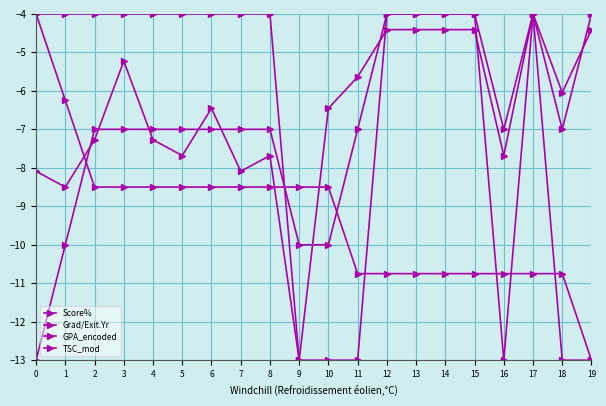

How many GPA_encoded values are between -13 and -4?

20